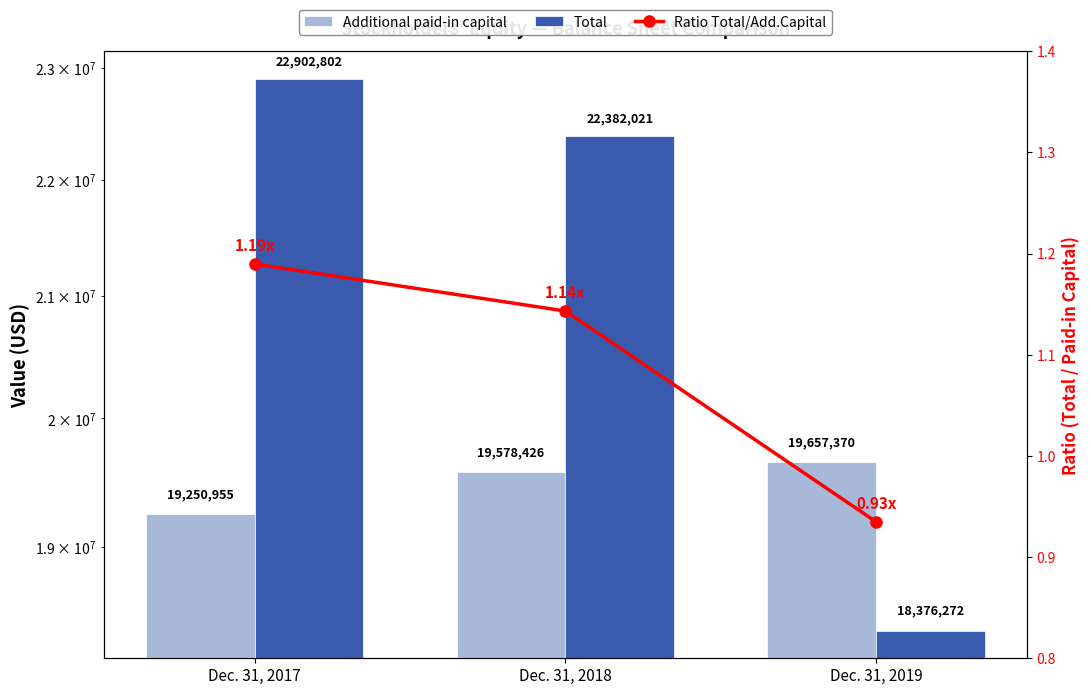

Rank the categories by Total value from lowest to highest.

Dec. 31, 2019, Dec. 31, 2018, Dec. 31, 2017